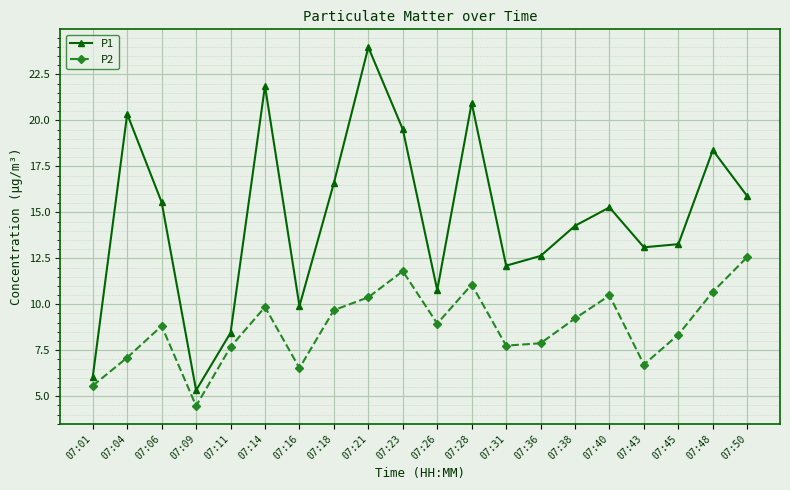

At which category is the sum across all series the highest?

07:21